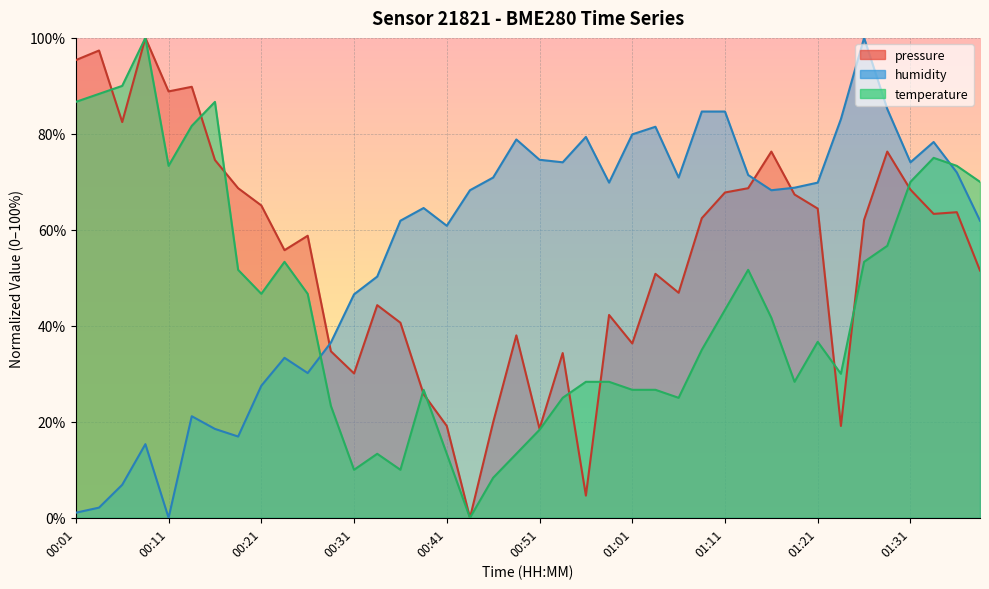

How many distinct data groups are displayed?

2